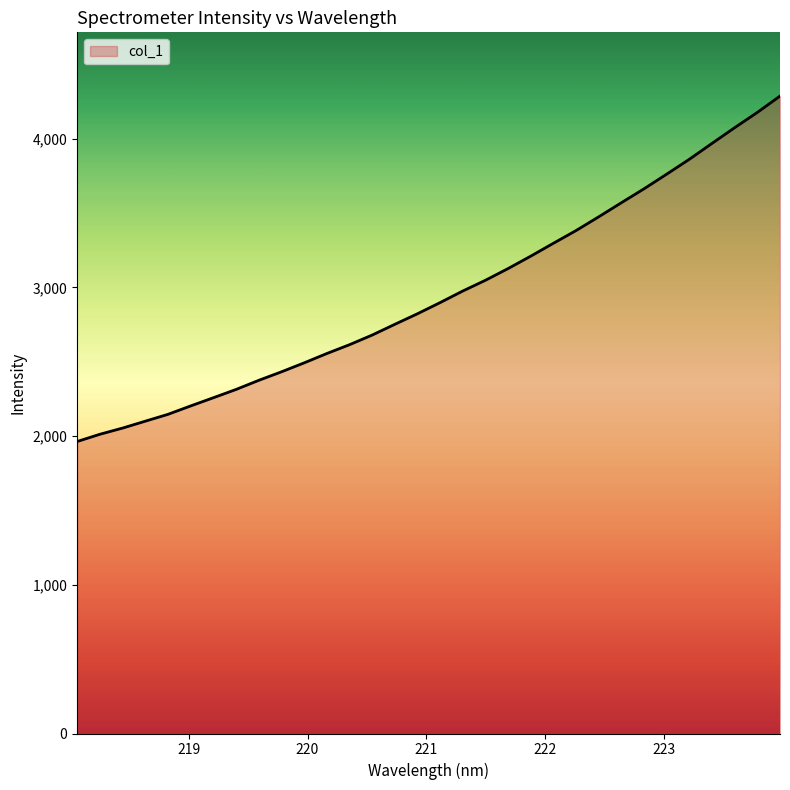

What is the maximum value shown in the chart?

4286.2